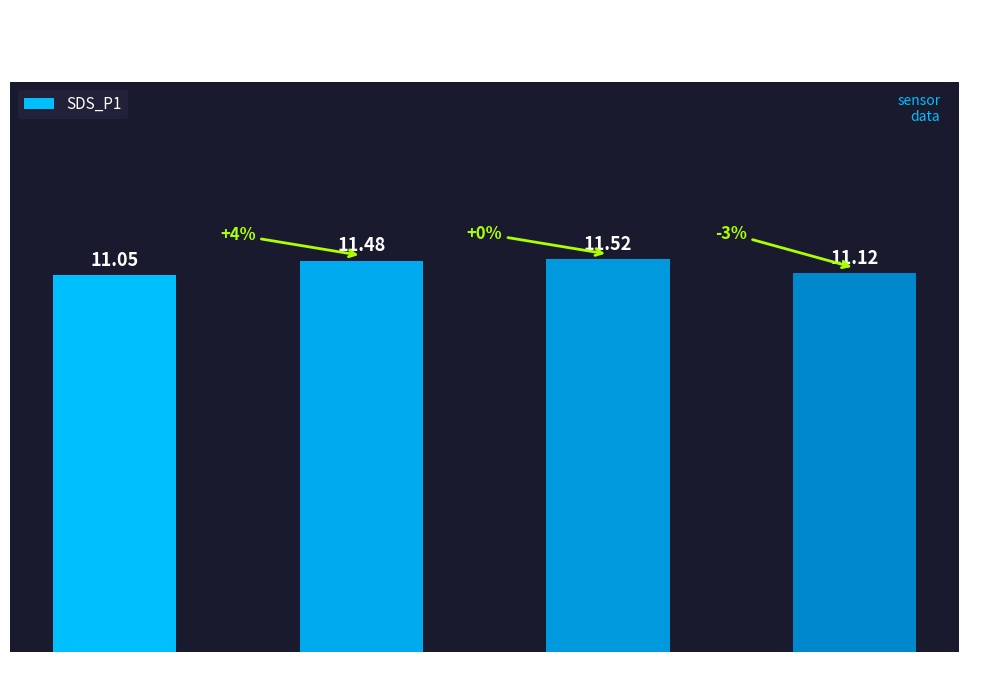

Reading left to right, what are all the values shown in this chart?

-56 to -54=11.1	-53 to -51=11.5	-50 to -48=11.5	-47=11.1